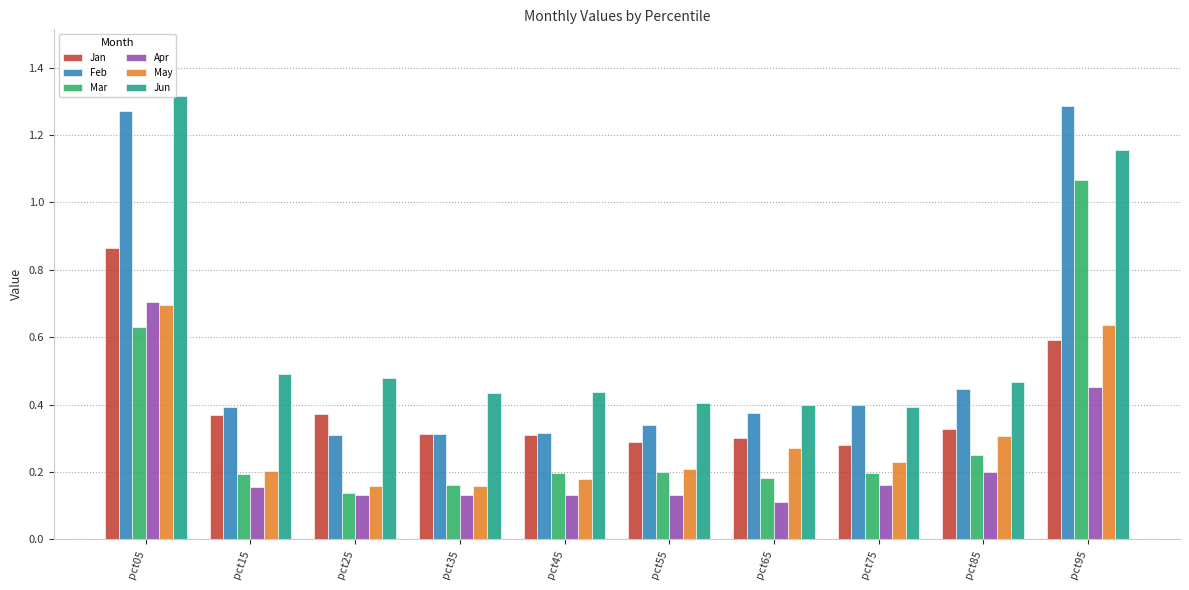

What is the sum of all Jun values?

6.0